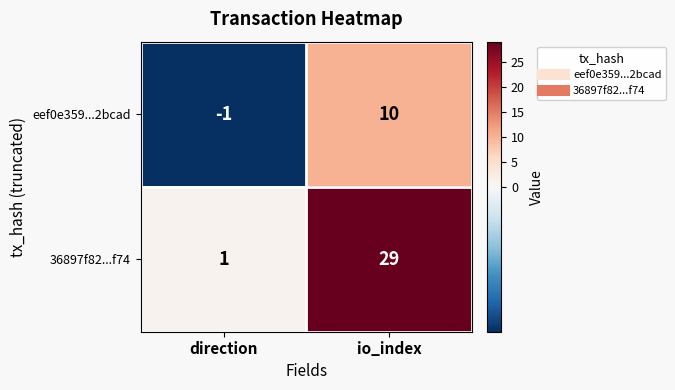

Reading left to right, list all the values displayed in this chart.

eef0e359...2bcad: direction=-1	io_index=10
36897f82...f74: direction=1	io_index=29